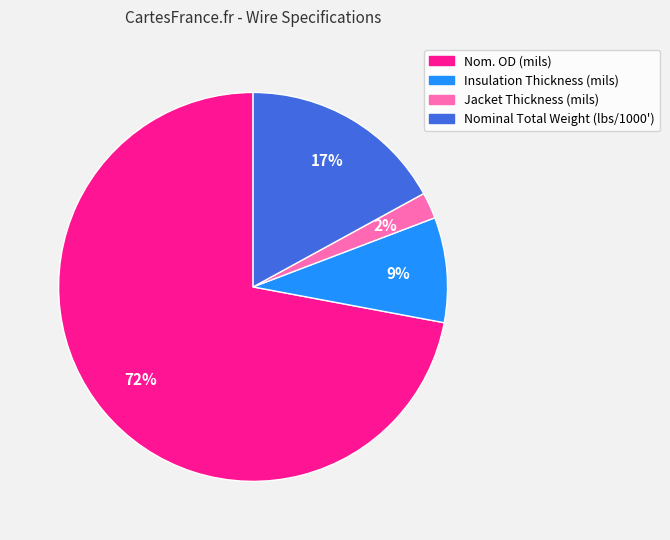

How many segments does this pie chart have?

4